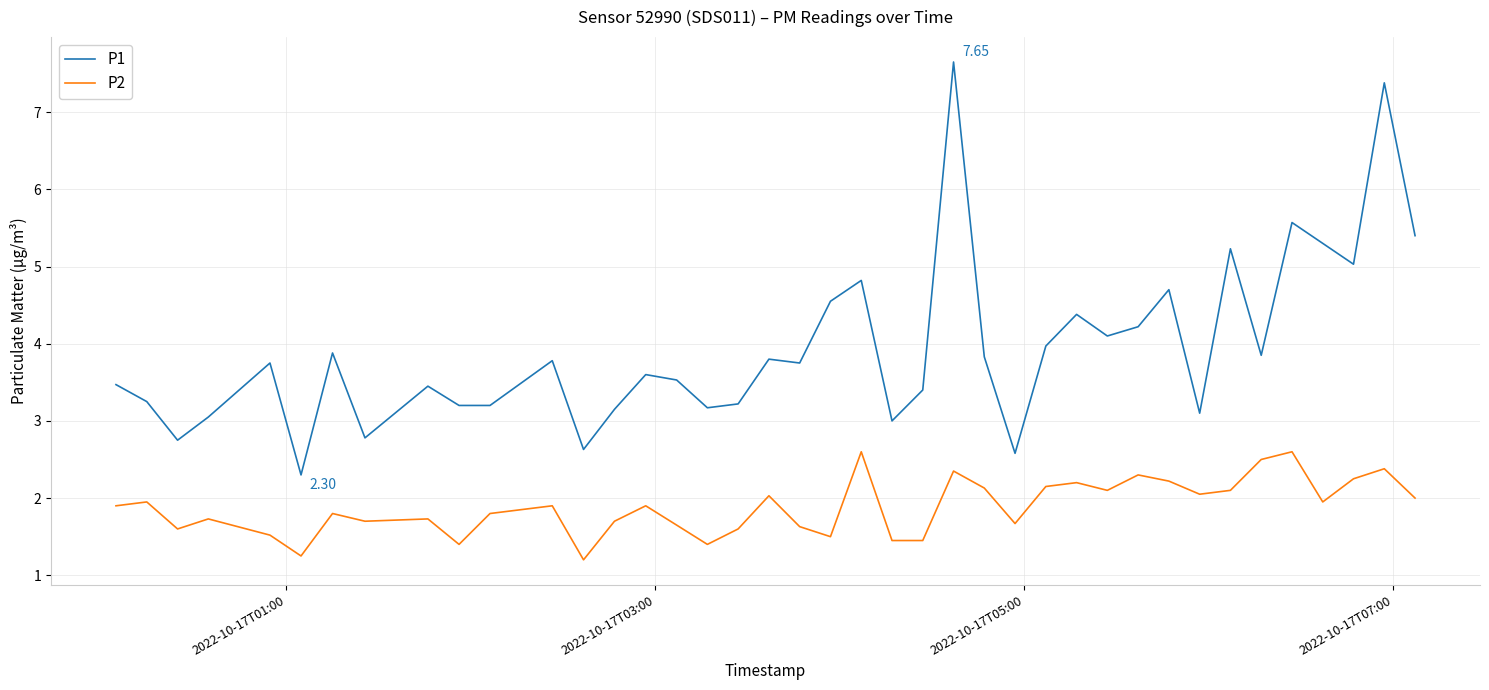

Which series has the largest total across all categories?

P1